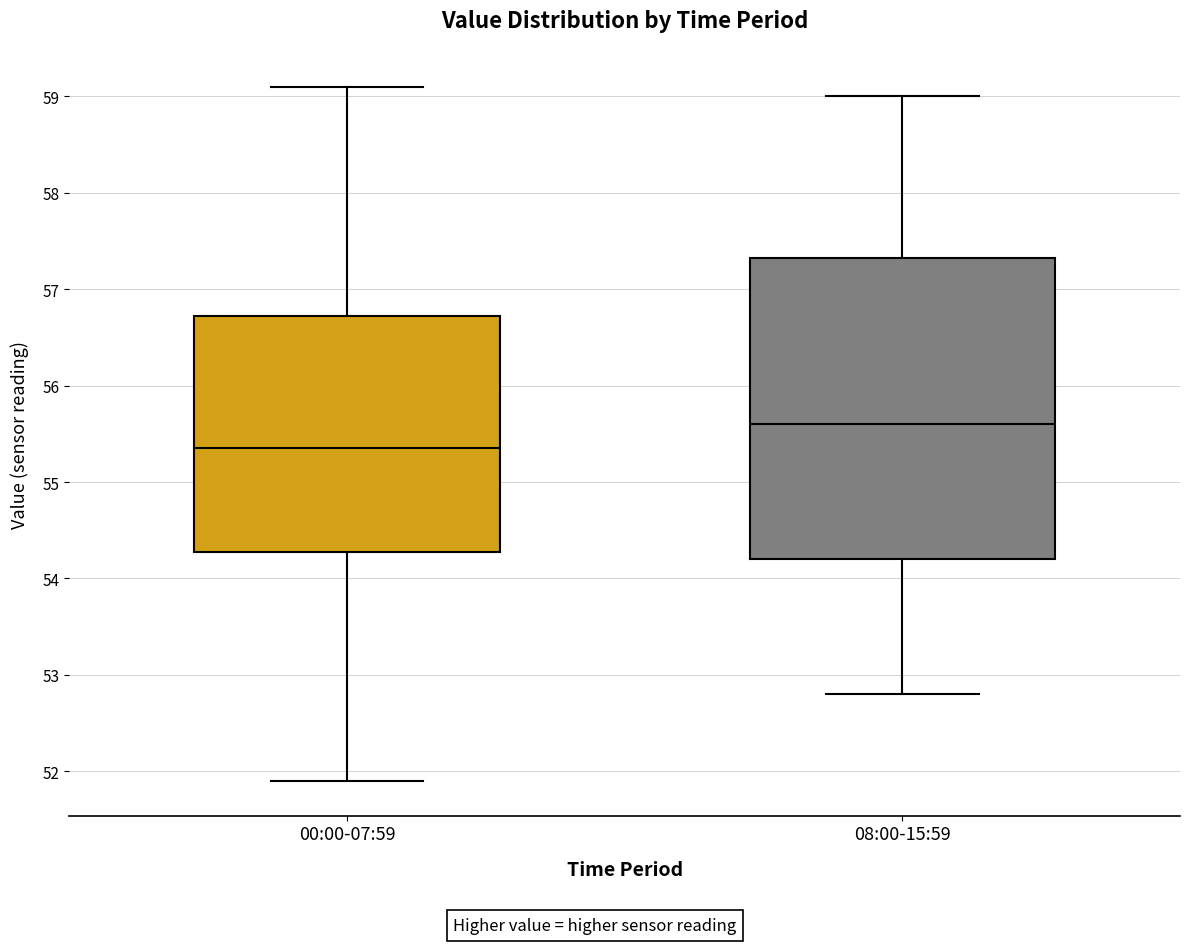

Reading left to right, read every box against the y-axis: the position of its median line, the range the box covers, and the ends of its whiskers. The values are not printed on the chart, so give them approximately, as read against the axis.

00:00-07:59: median 55.4, box 54.3 to 56.7, whiskers 51.9 to 59.1
08:00-15:59: median 55.6, box 54.2 to 57.3, whiskers 52.8 to 59.0